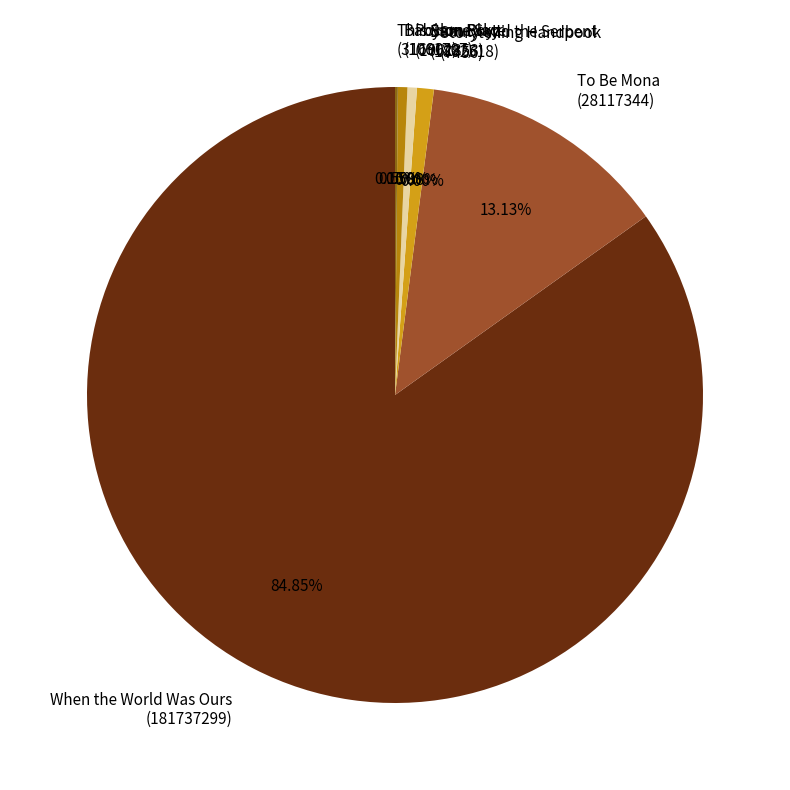

Do When the World Was Ours (181737299) and Beauty and the Serpent (1882518) together represent more than half of the pie?

Yes